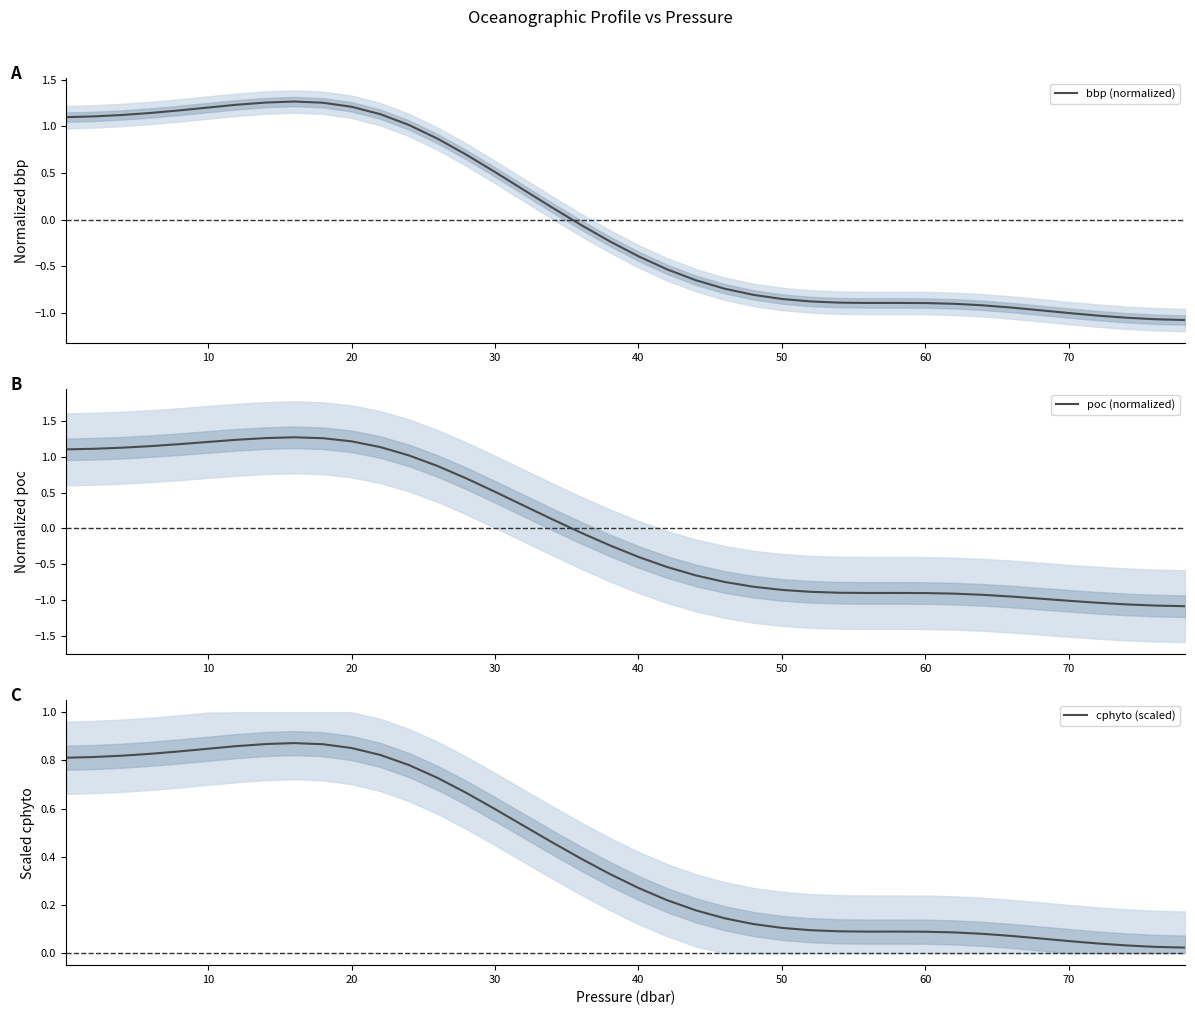

Count the number of categories in the chart.

40